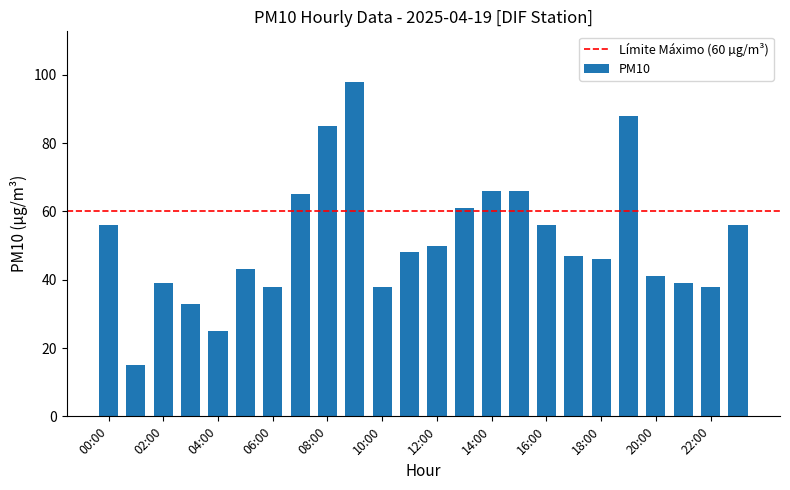

Reading left to right, what are all the values shown in this chart?

56	15	39	33	25	43	38	65	85	98	38	48	50	61	66	66	56	47	46	88	41	39	38	56